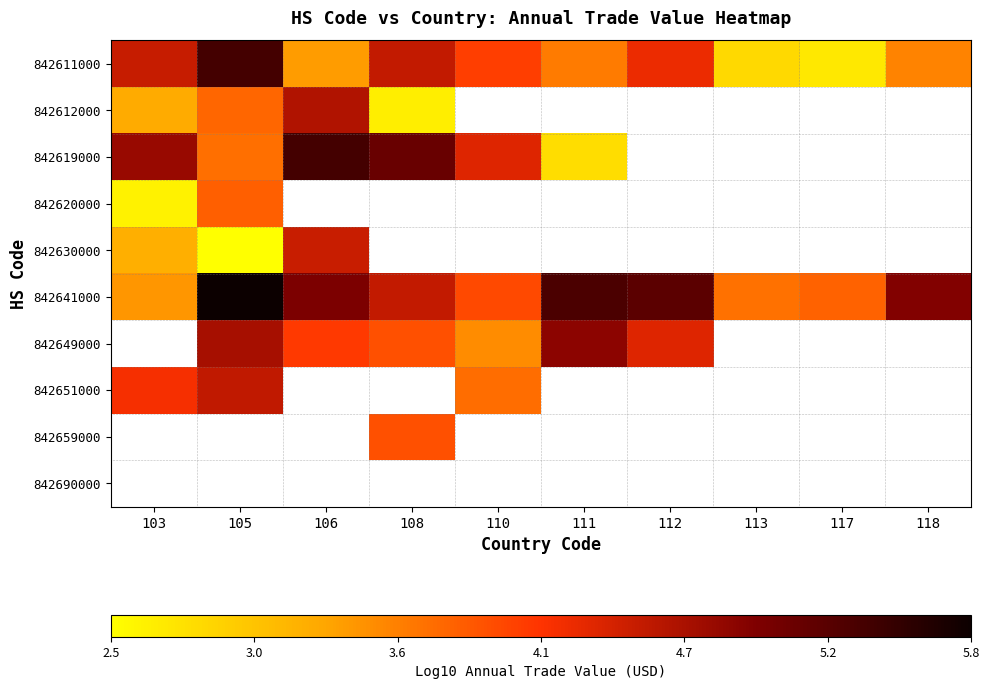

How many distinct data groups are displayed?

10